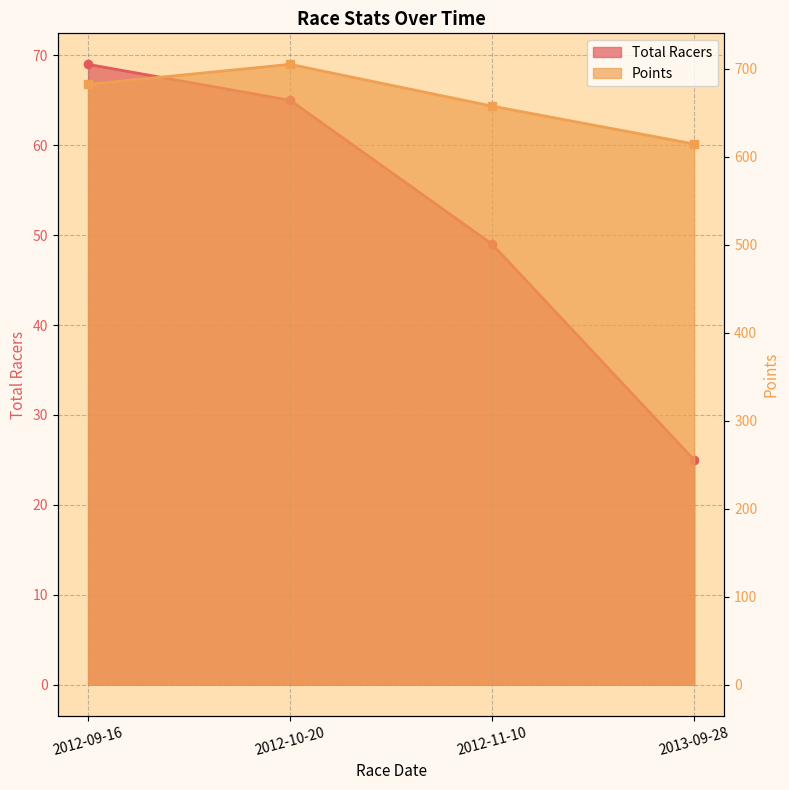

At how many categories does at least one series exceed 477?

4